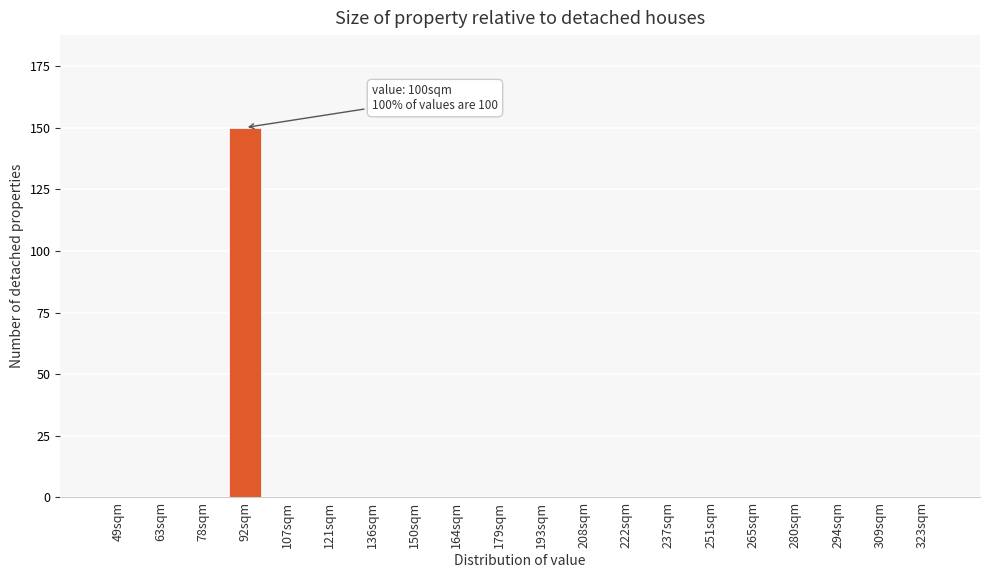

Reading left to right, transcribe all the data shown in this chart.

49sqm=0	63sqm=0	78sqm=0	92sqm=150	107sqm=0	121sqm=0	136sqm=0	150sqm=0	164sqm=0	179sqm=0	193sqm=0	208sqm=0	222sqm=0	237sqm=0	251sqm=0	265sqm=0	280sqm=0	294sqm=0	309sqm=0	323sqm=0